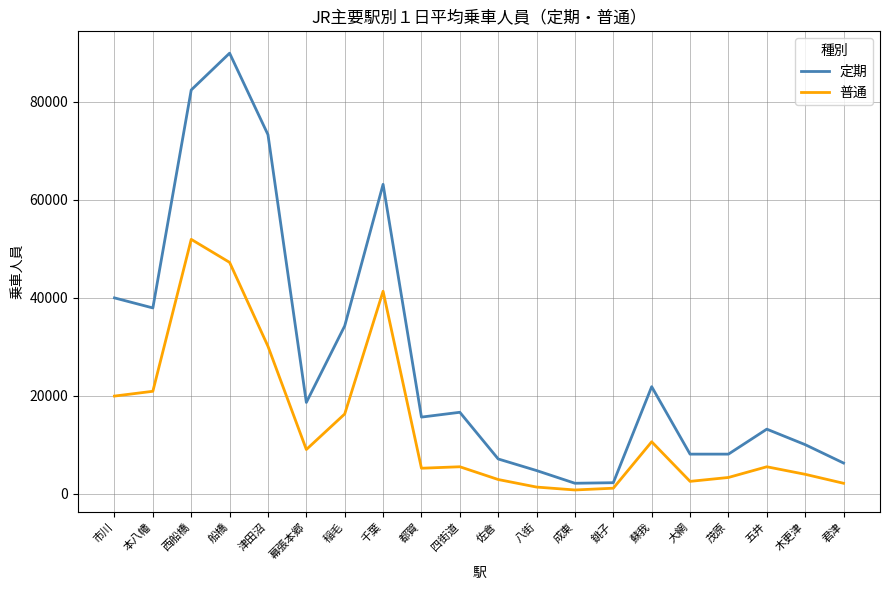

What is the difference between the maximum and second lowest values in the 定期 series?

87701